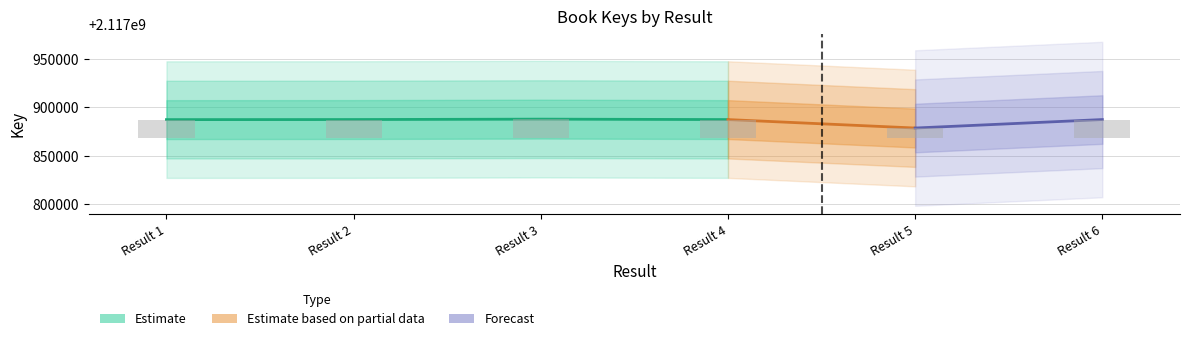

The value at Result 1 is 32601. True or false?

False